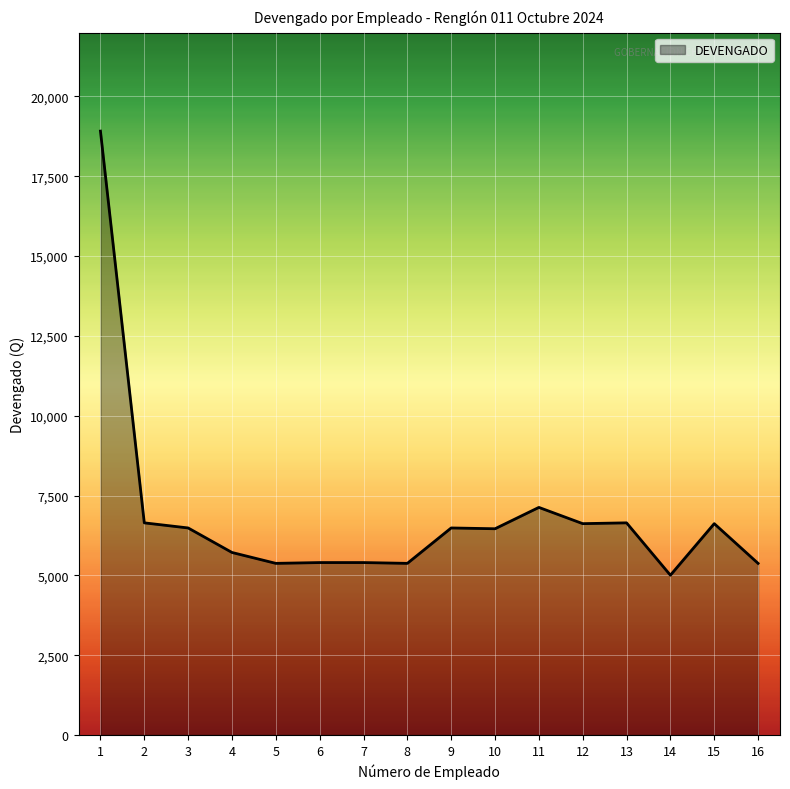

What is the maximum value shown in the chart?

18916